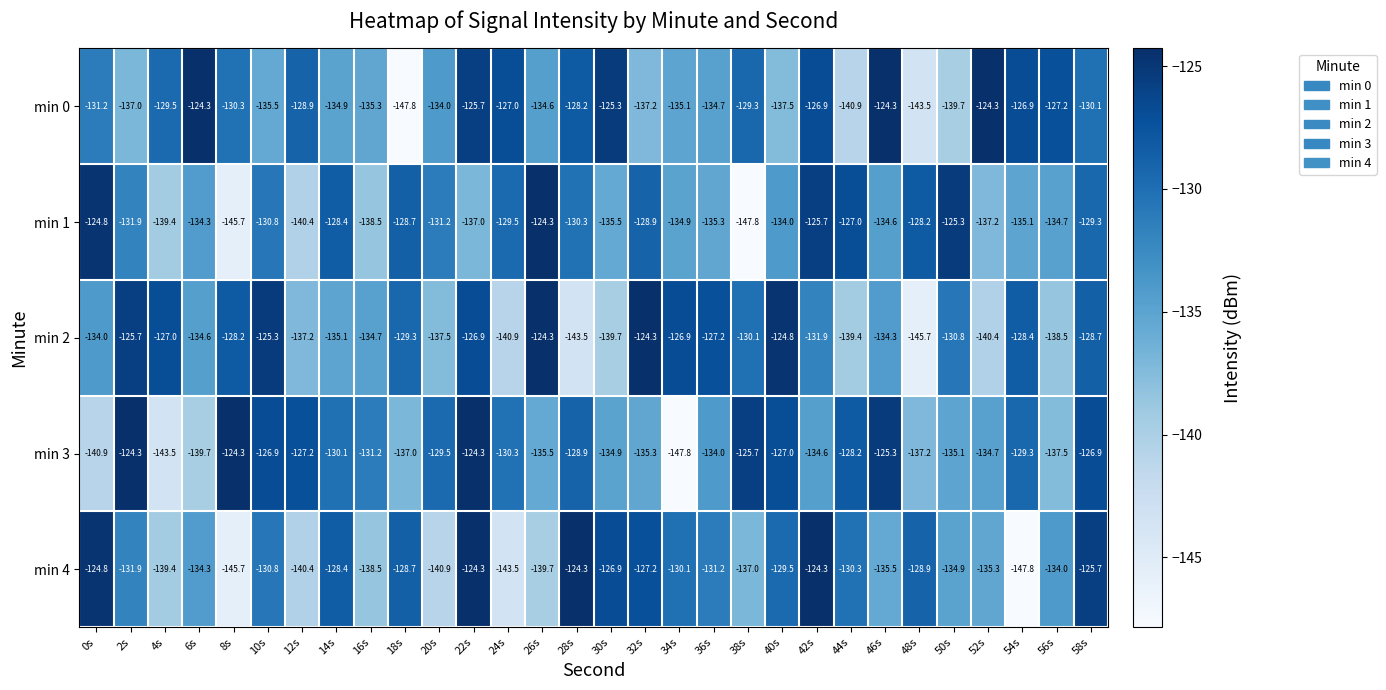

What is the sum of the min 0 values at 4s and 6s?

-253.8